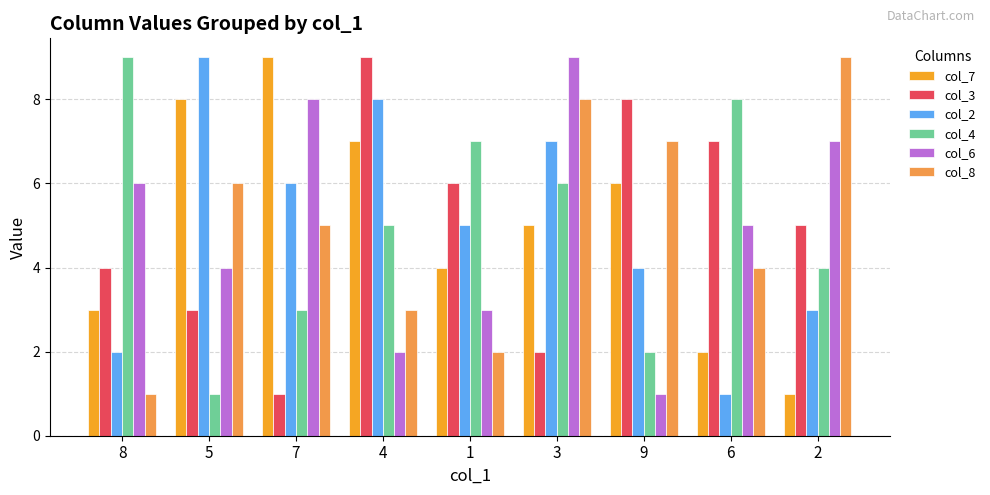

At which category is the sum across all series the highest?

3